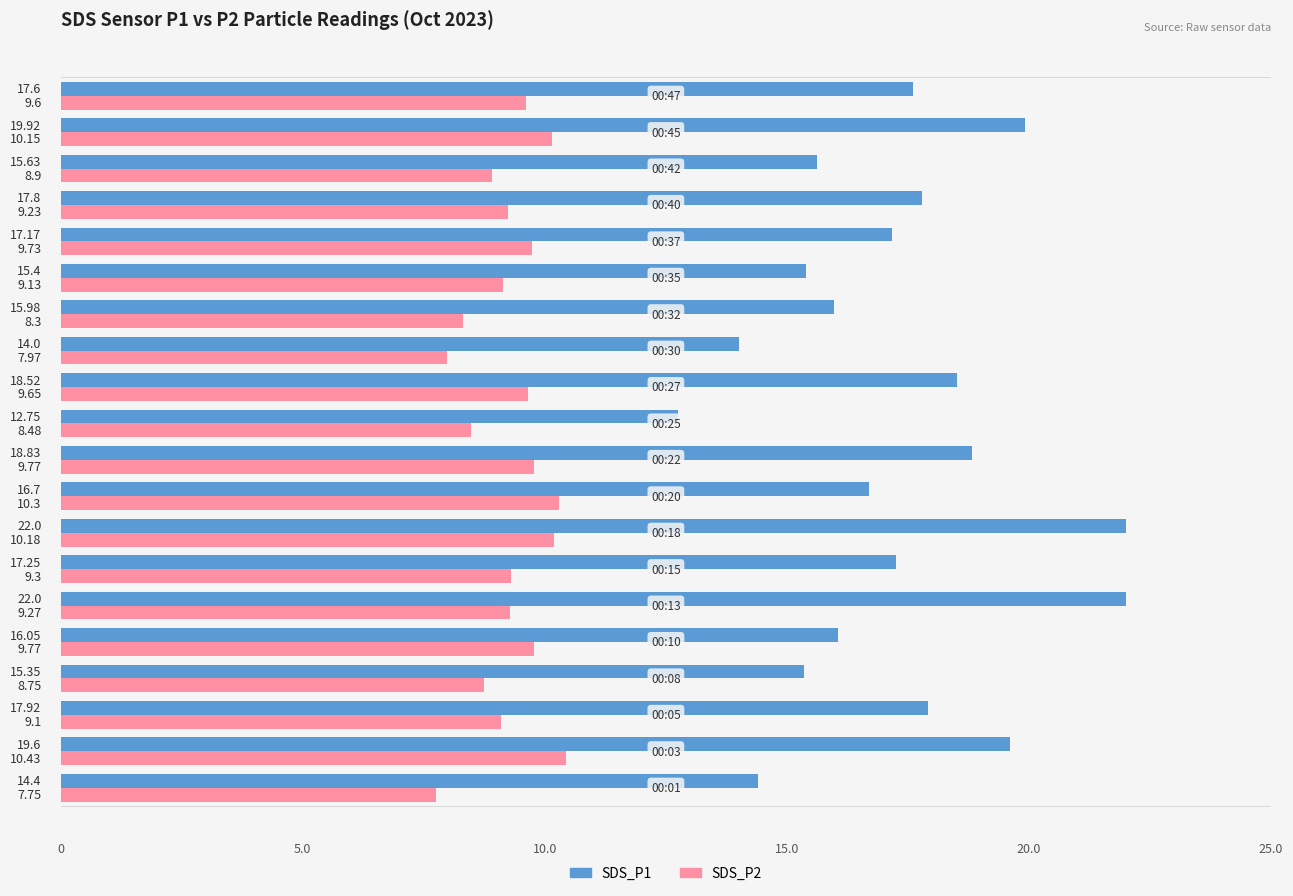

How many series are shown in this chart?

2